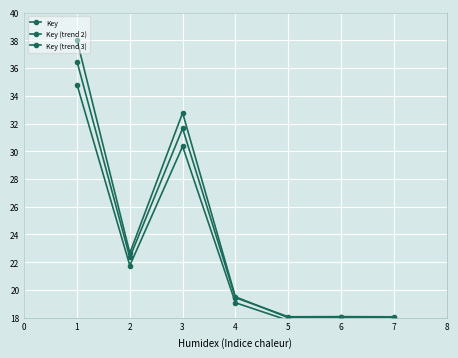

True or false: Key (trend 3) has a value of 16.0 at 1.

False